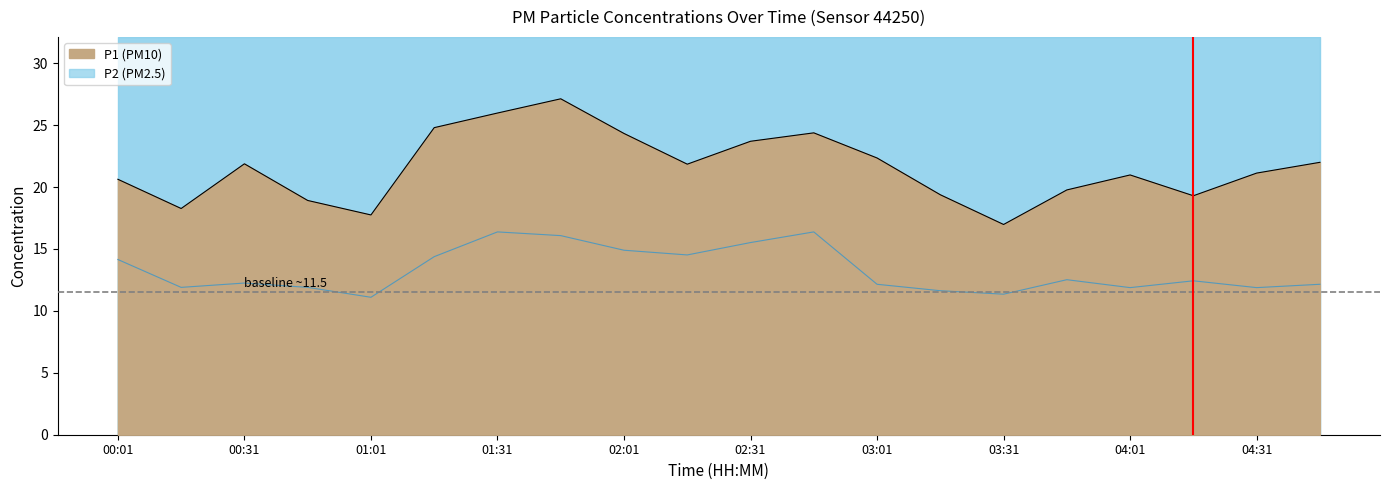

In P2, how many points are lower than both neighbors (excluding endpoints)?

6